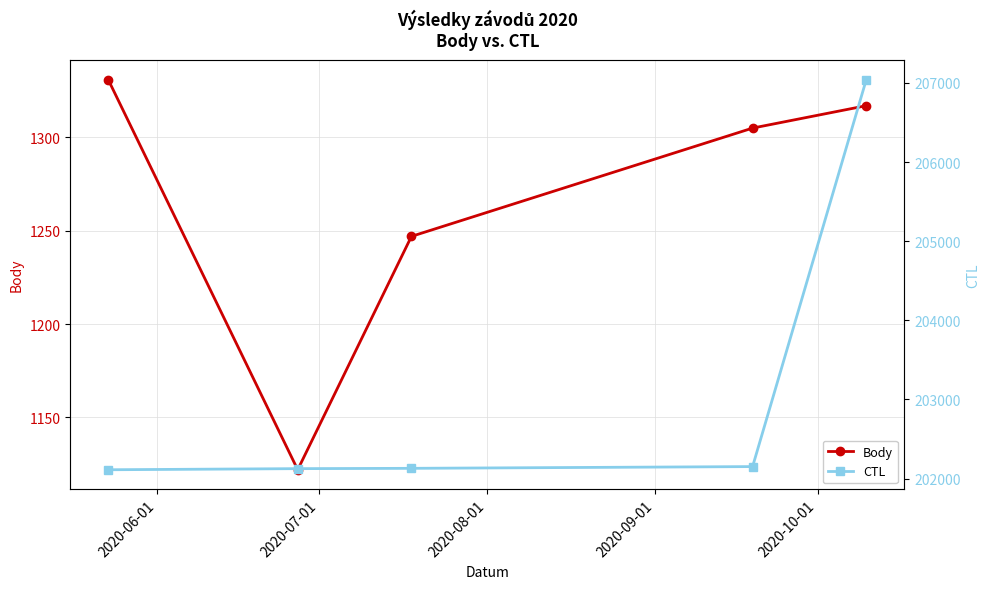

Reading right to left, list all the values displayed in this chart.

Body: 1317	1305	1247	1122	1331
CTL: 207043	202152	202130	202126	202112